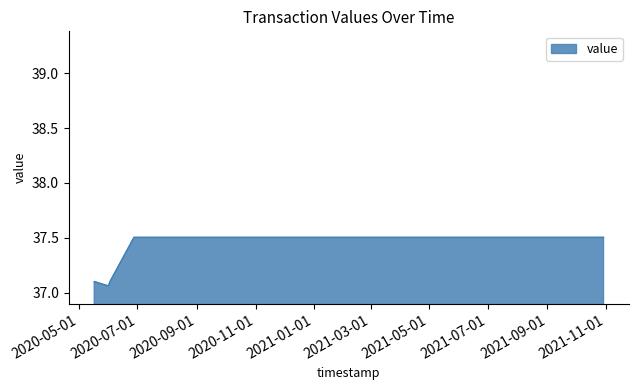

What is the difference between the maximum and second lowest values?

0.4